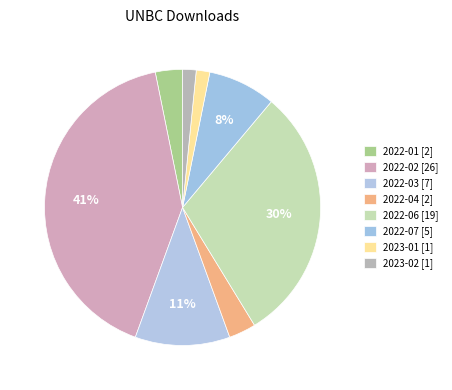

Which slice is the largest?

2022-02 [26]